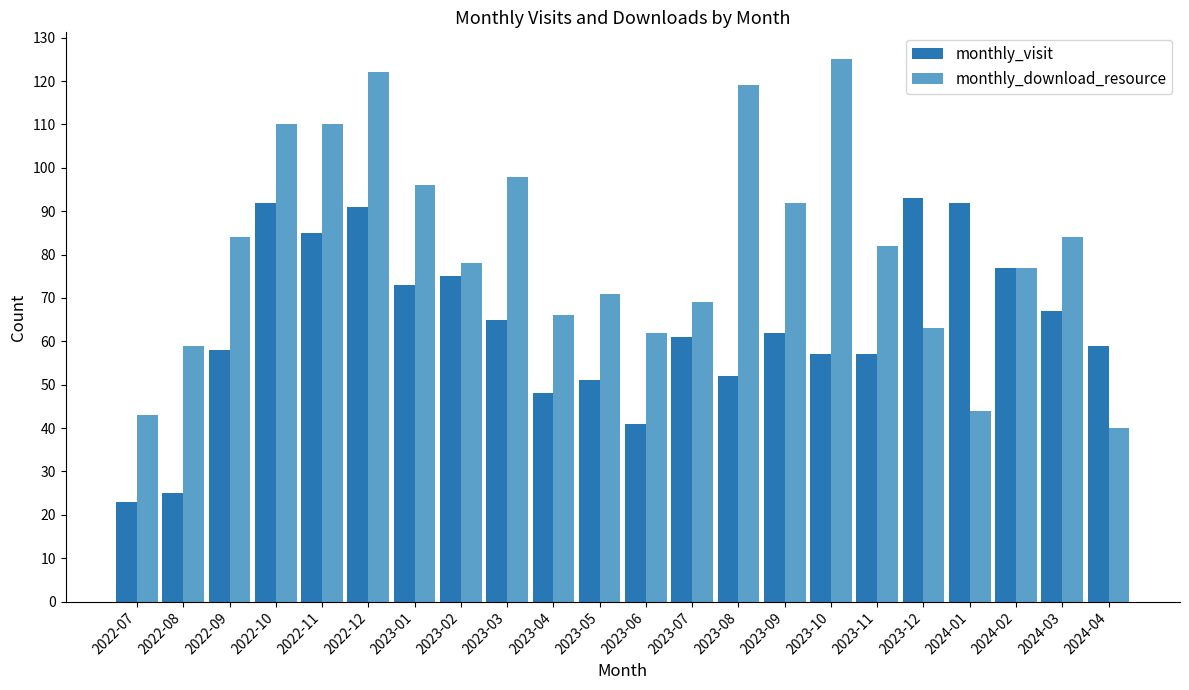

Reading left to right, transcribe all the data shown in this chart.

monthly_visit: 23	25	58	92	85	91	73	75	65	48	51	41	61	52	62	57	57	93	92	77	67	59
monthly_download_resource: 43	59	84	110	110	122	96	78	98	66	71	62	69	119	92	125	82	63	44	77	84	40